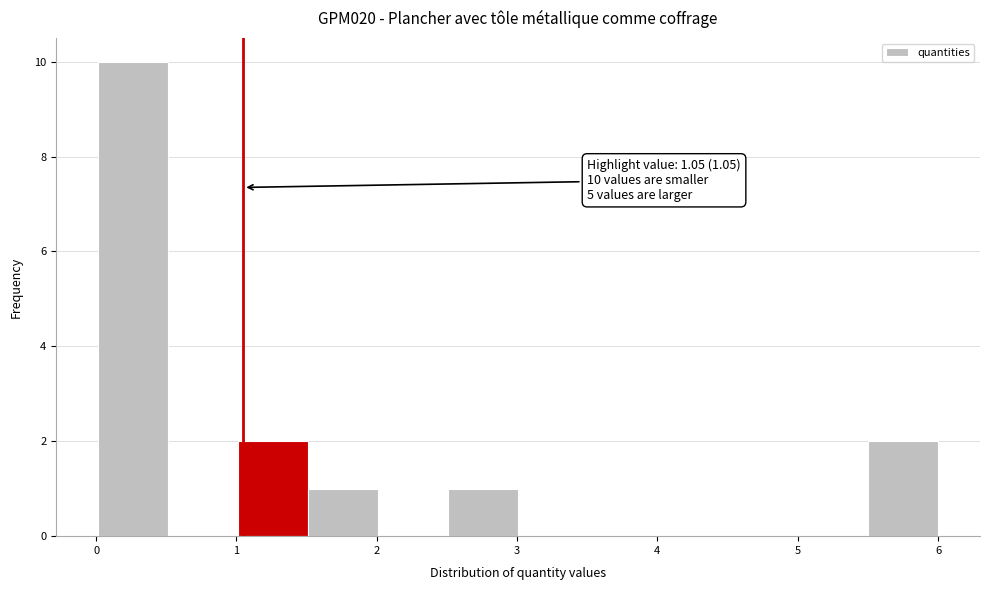

Which range on the x-axis has the tallest bar?

0.0 to 0.5